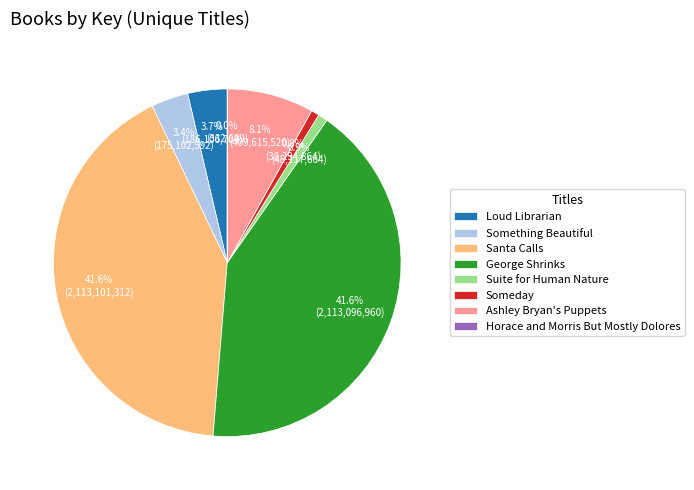

Approximately how many times larger is the value at Something Beautiful compared to Ashley Bryan's Puppets?

0.4